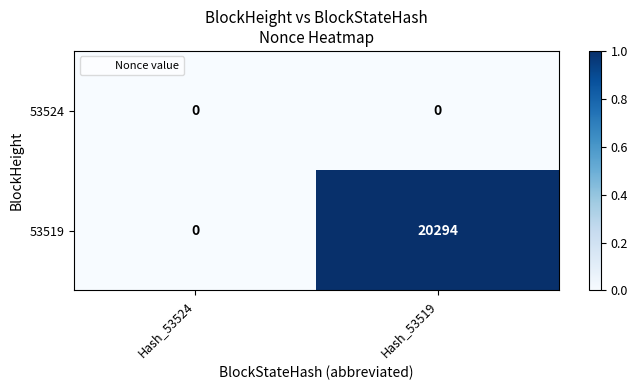

Which category has the highest value across all series?

Hash_53519